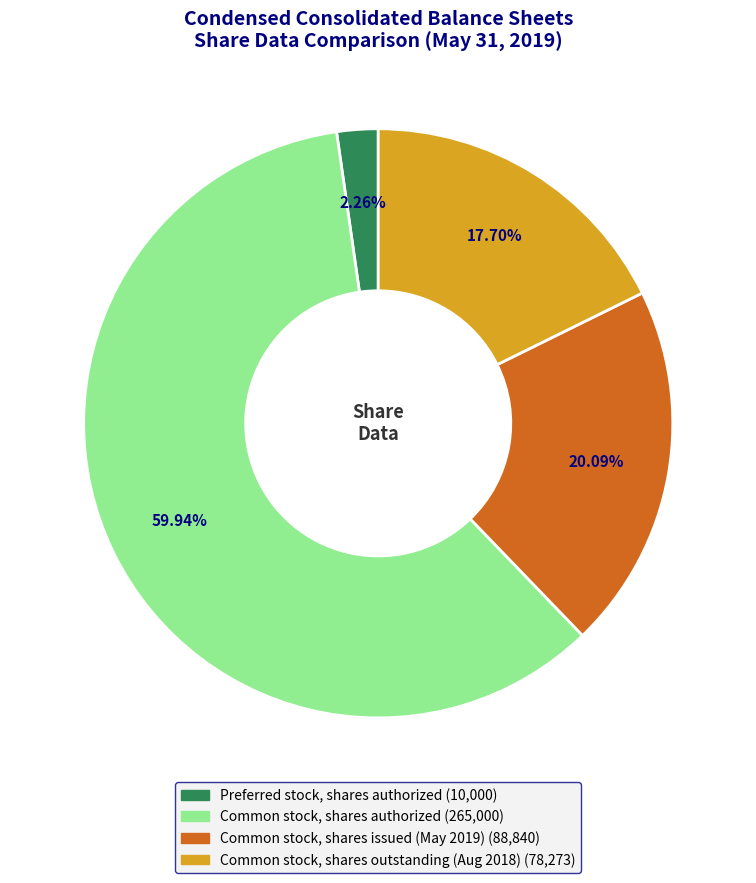

Does any single category account for the majority?

Yes